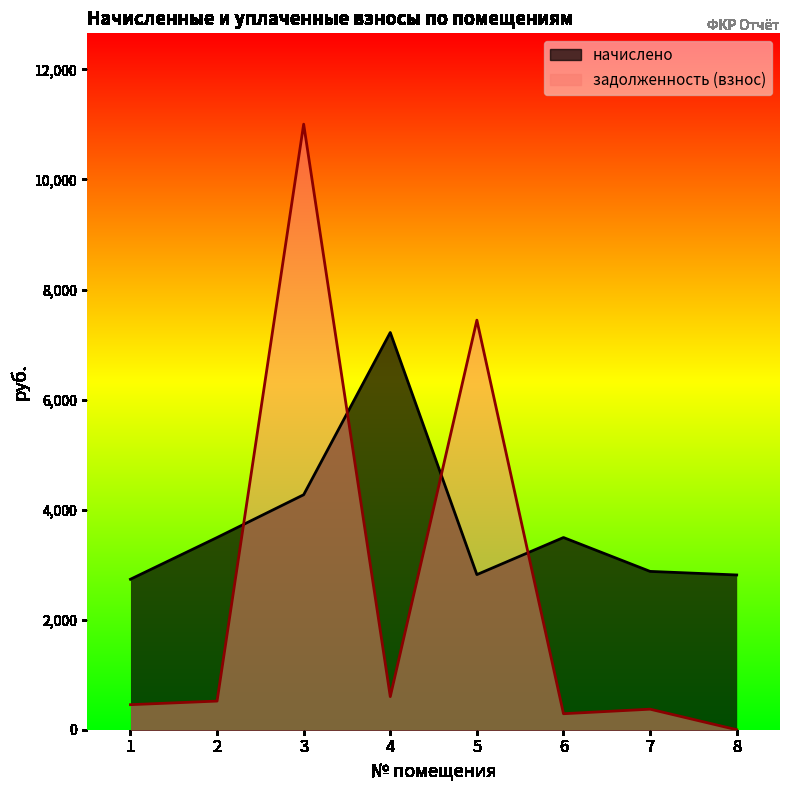

At which category is the sum across all series the highest?

3